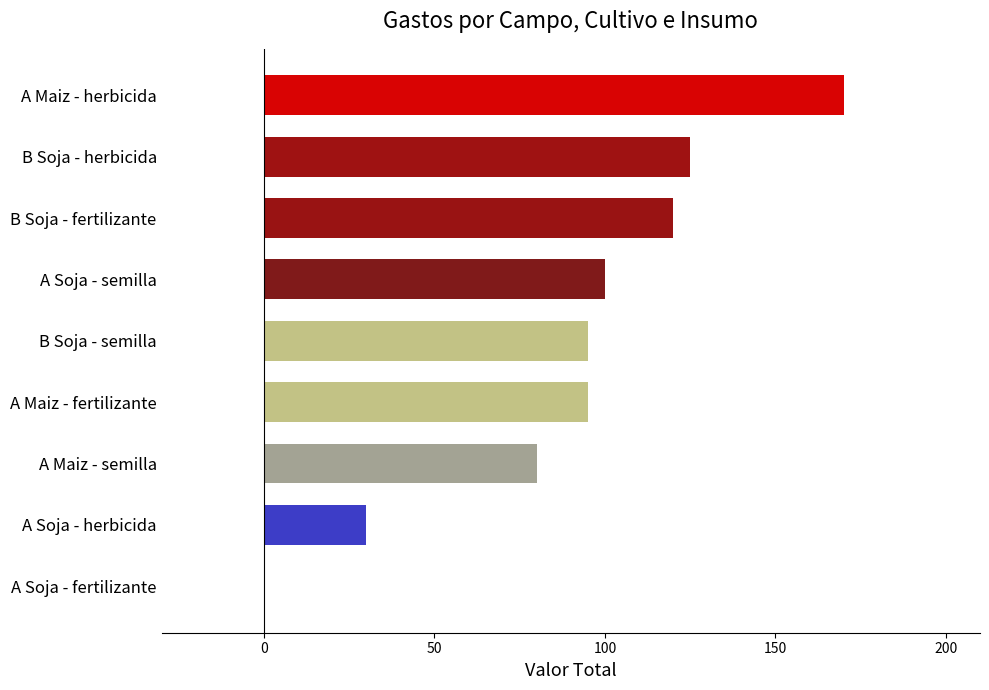

Where is the data nearest to the value 85?

A Maiz - semilla